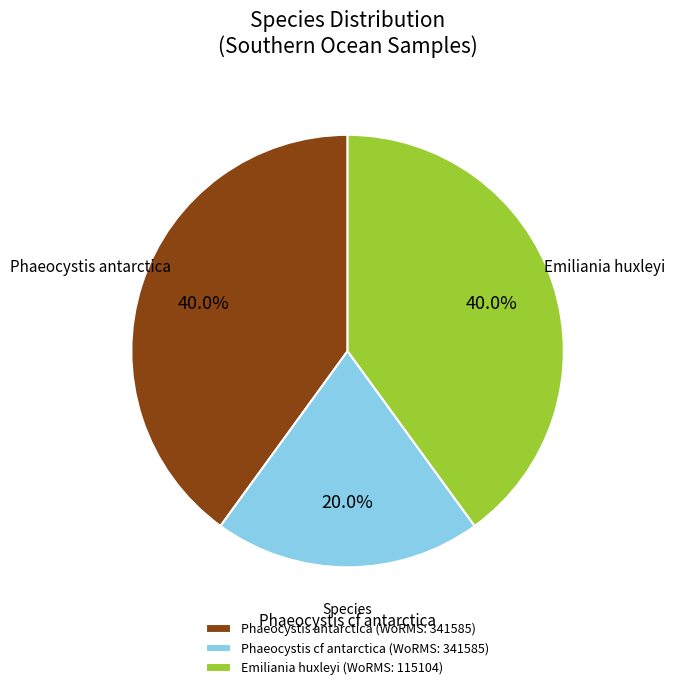

Does any single category account for the majority?

No